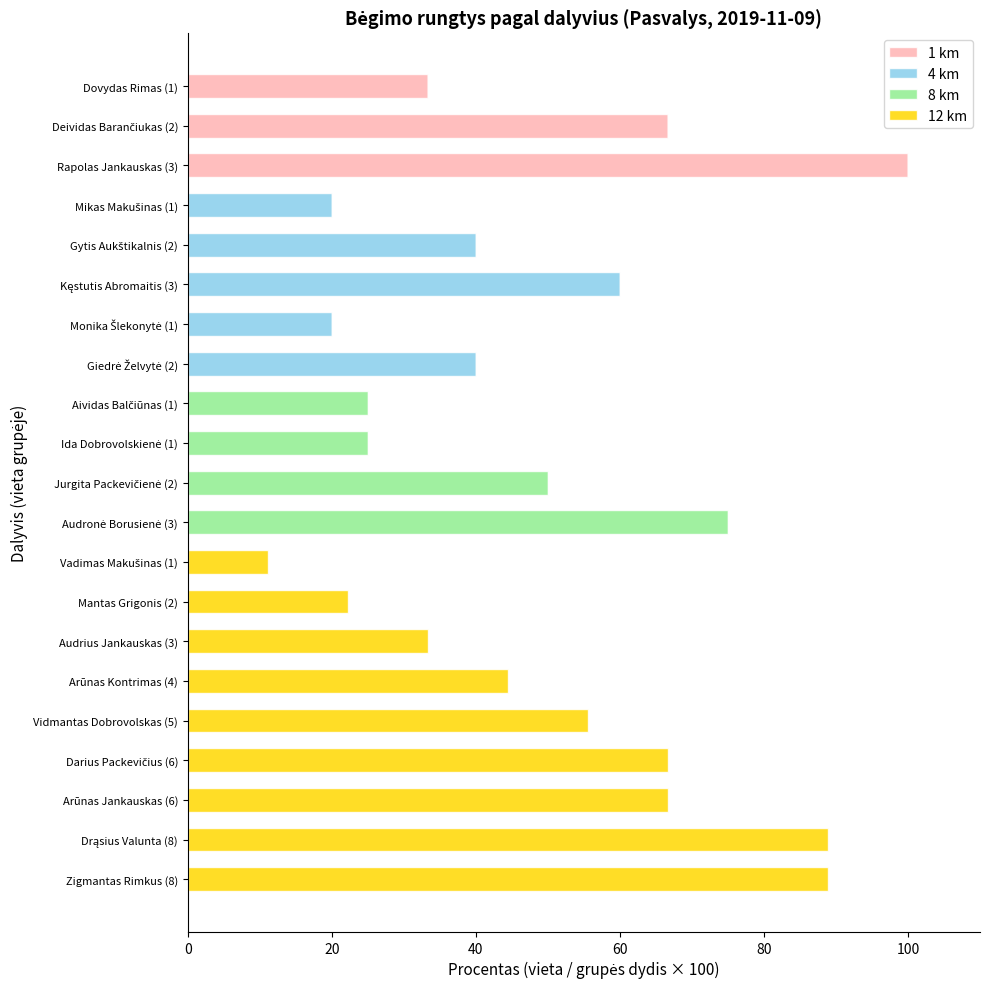

What is the sum of all 1 km values?

200.0